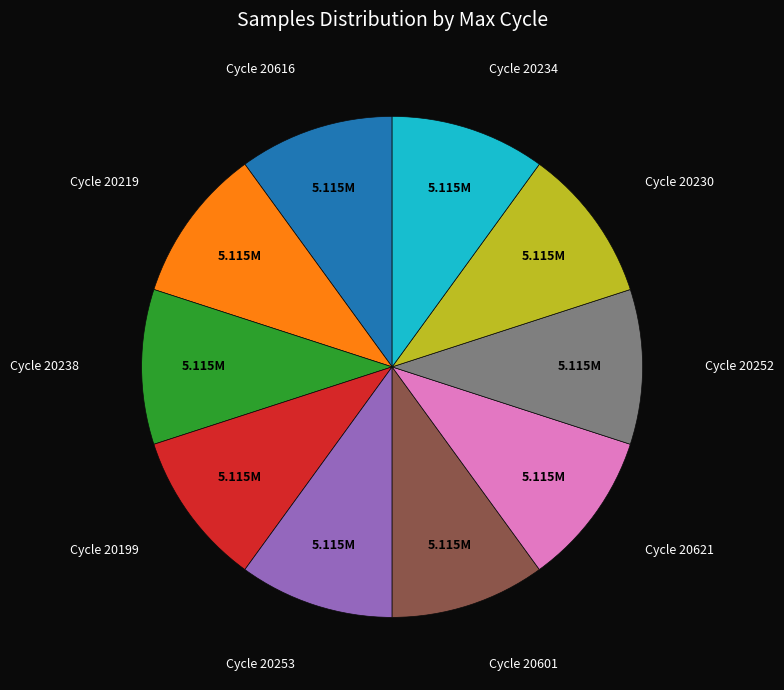

Is there a majority slice in this chart?

No